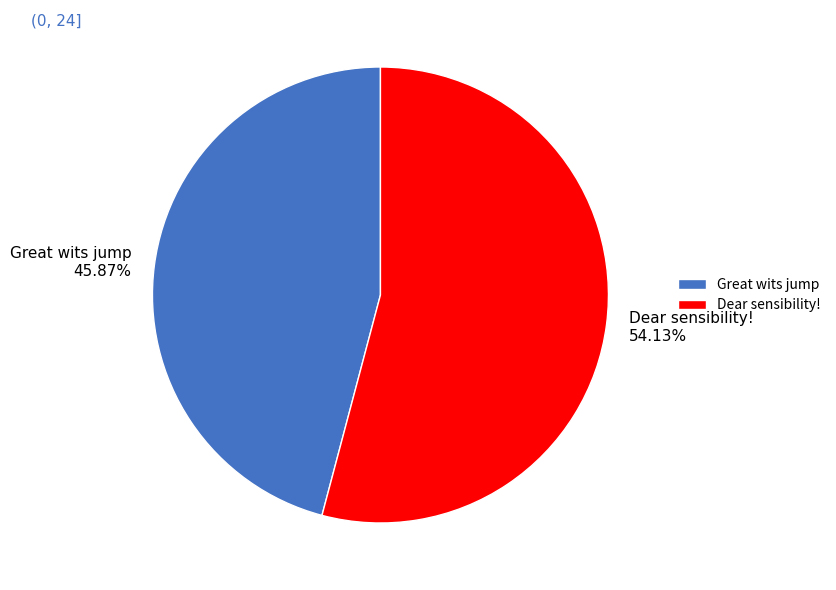

Rank the categories by value from highest to lowest.

Dear sensibility!, Great wits jump